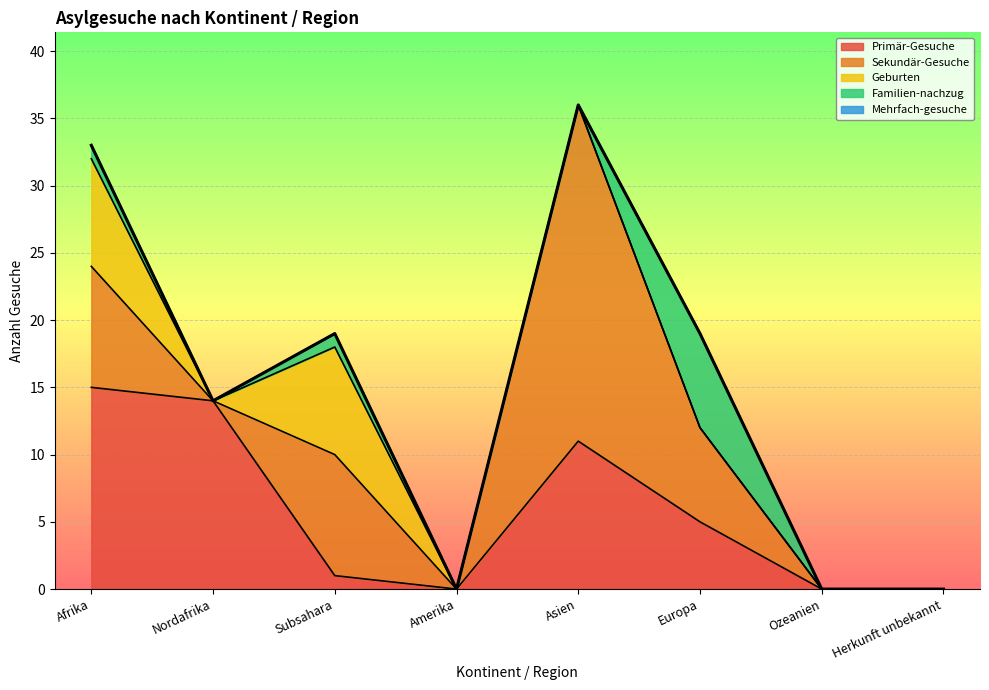

At Subsahara, list the series in order from smallest to largest.

Mehrfach-gesuche, Primär-Gesuche, Familien-nachzug, Geburten, Sekundär-Gesuche